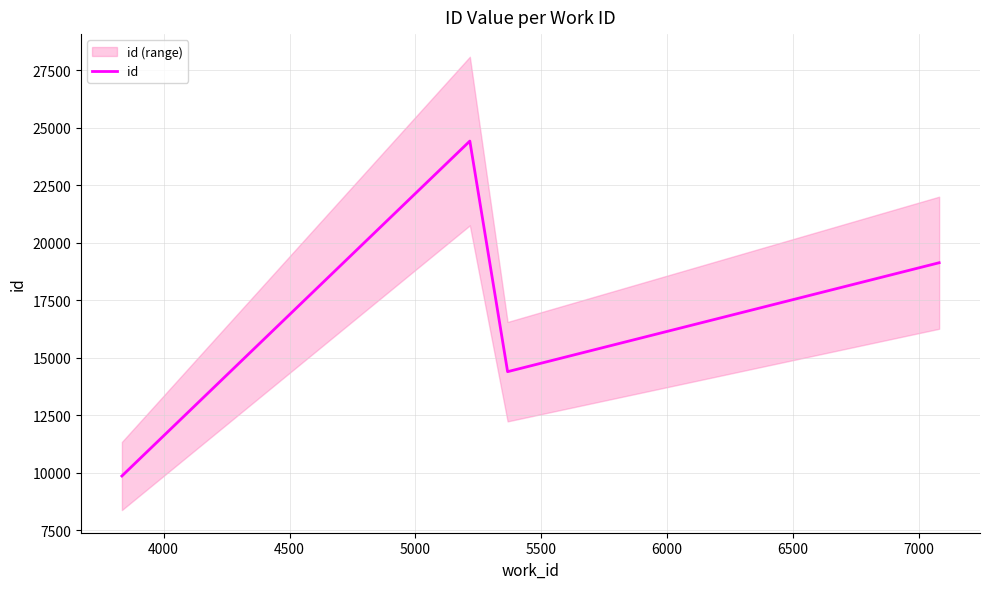

True or false: there are more than 0 points higher than both neighbors.

True